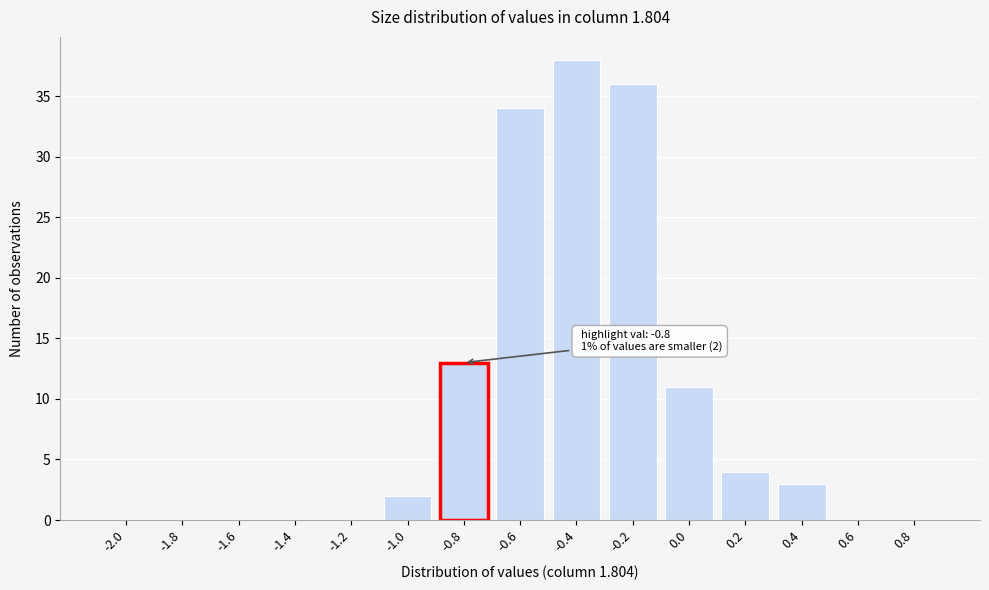

Reading left to right, what are all the values shown in this chart?

-2.0=0	-1.8=0	-1.6=0	-1.4=0	-1.2=0	-1.0=2	-0.8=13	-0.6=34	-0.4=38	-0.2=36	0.0=11	0.2=4	0.4=3	0.6=0	0.8=0